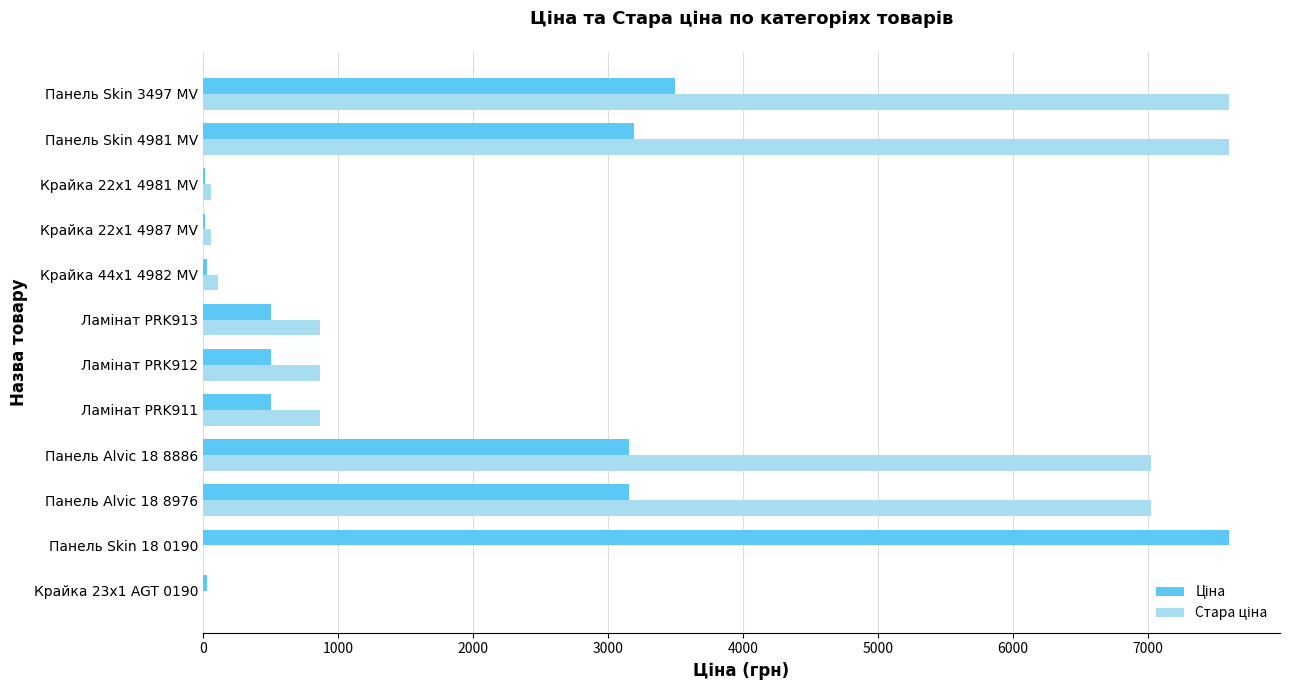

At which category is the sum across all series the highest?

Панель Skin 3497 MV